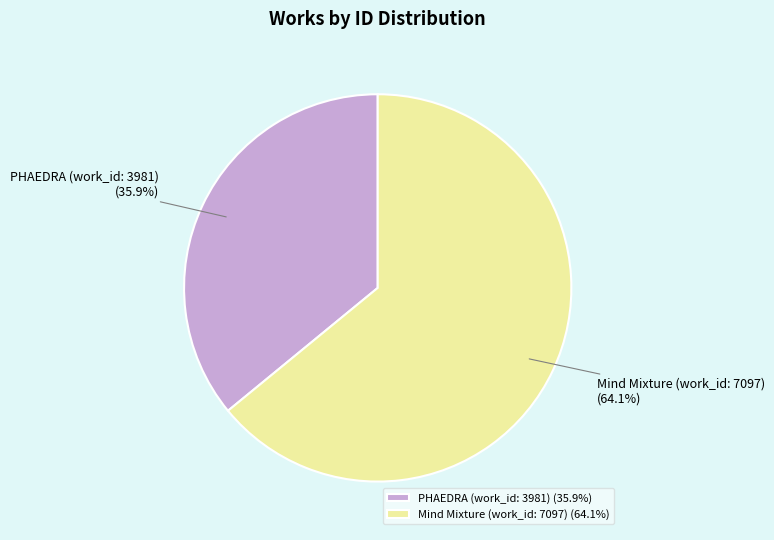

To the nearest percent, what is the difference between the PHAEDRA (work_id: 3981) and Mind Mixture (work_id: 7097) slice percentages?

28%